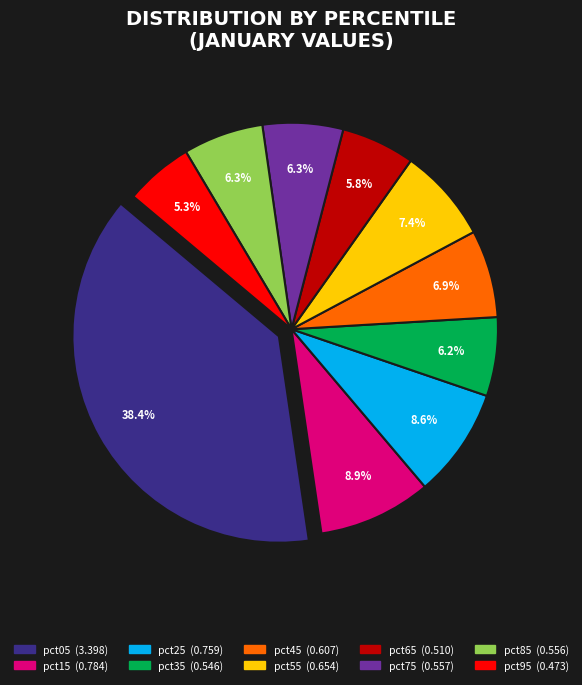

Does any single category account for the majority?

No